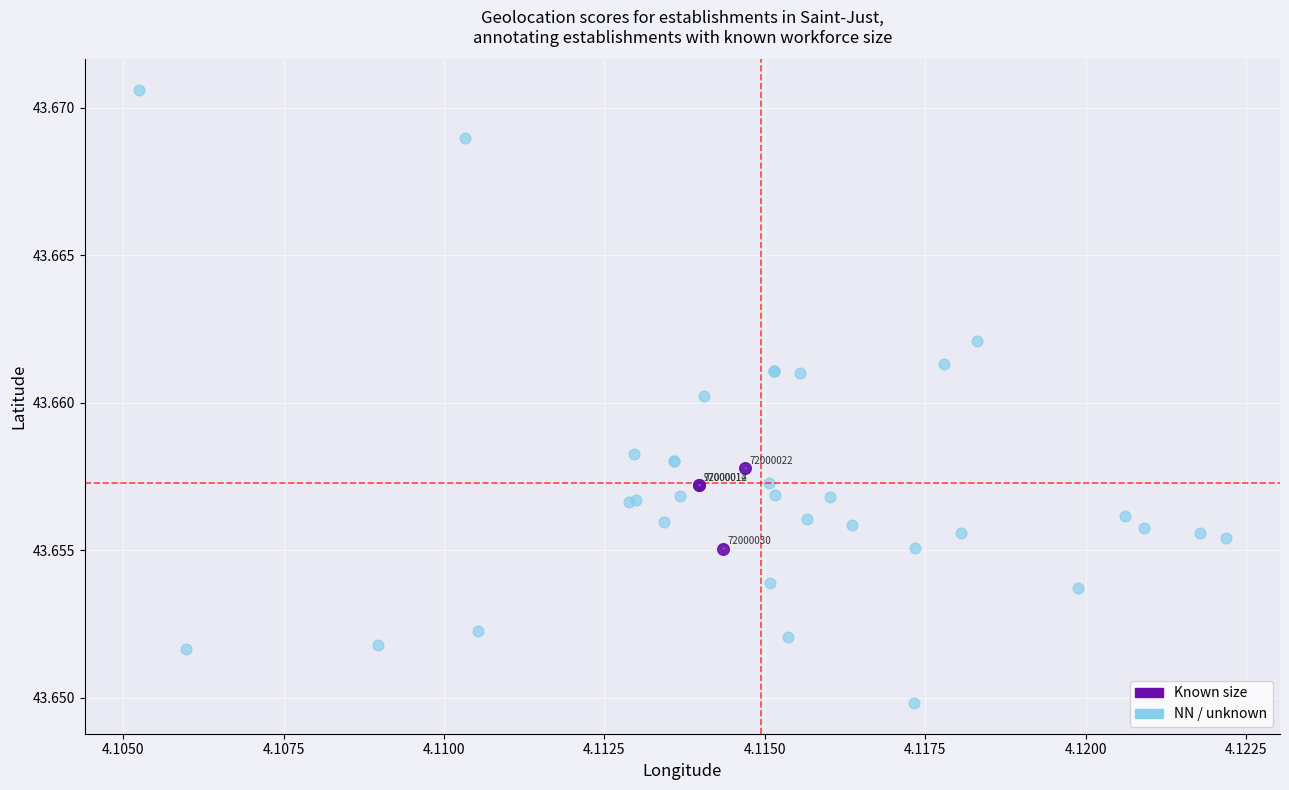

Which series has the widest spread of Y values?

NN / unknown